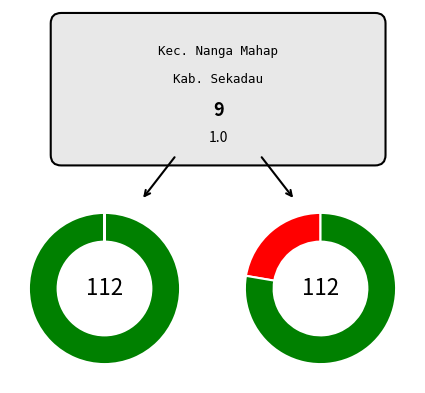

Does SMP NEGERI 4 NANGA MAHAP account for over 50% of the chart?

No